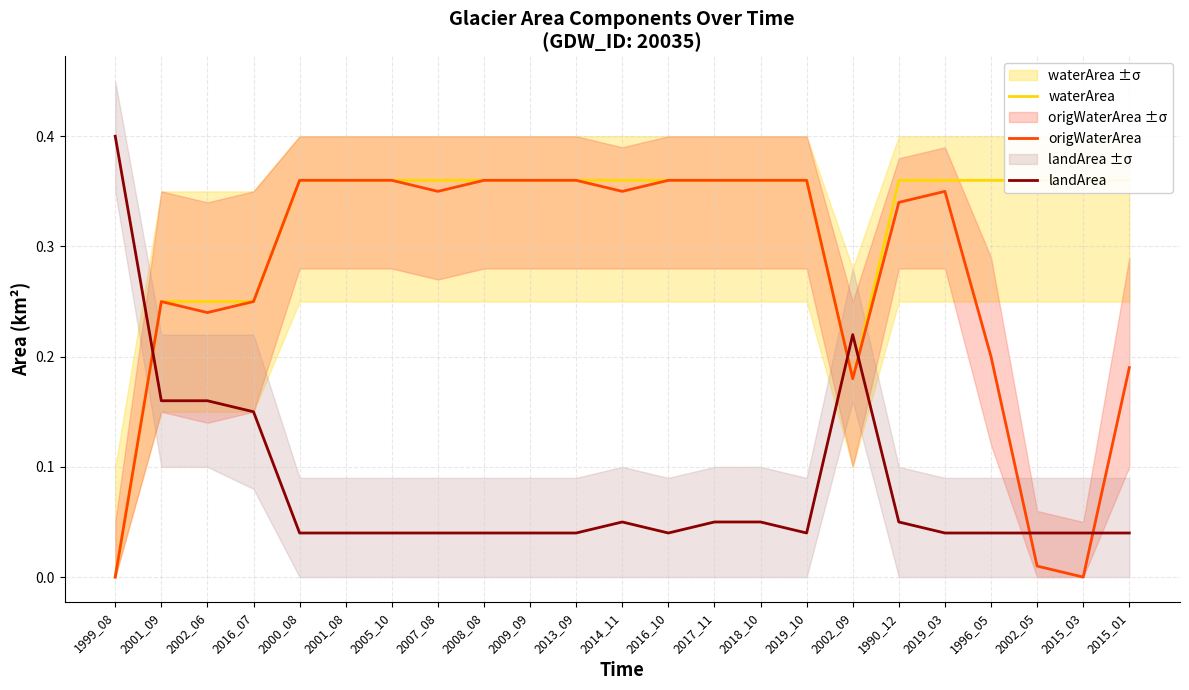

At 2016_07, list the series in order from largest to smallest.

waterArea, origWaterArea, landArea